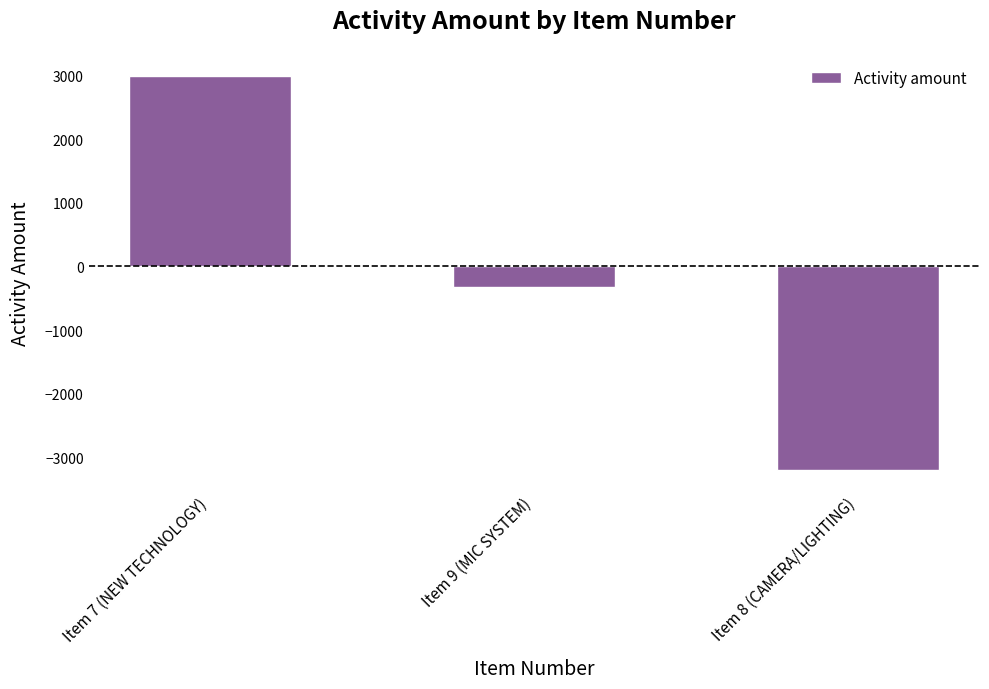

What is the average value?

-172.4